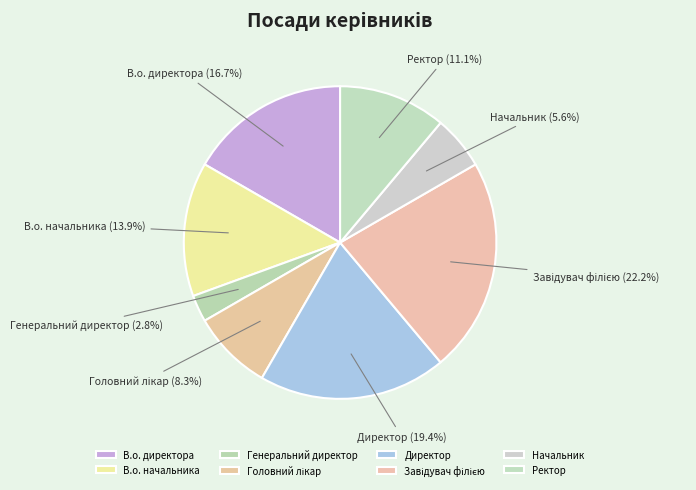

To the nearest percent, what is the difference between the largest and smallest slice percentages?

19%